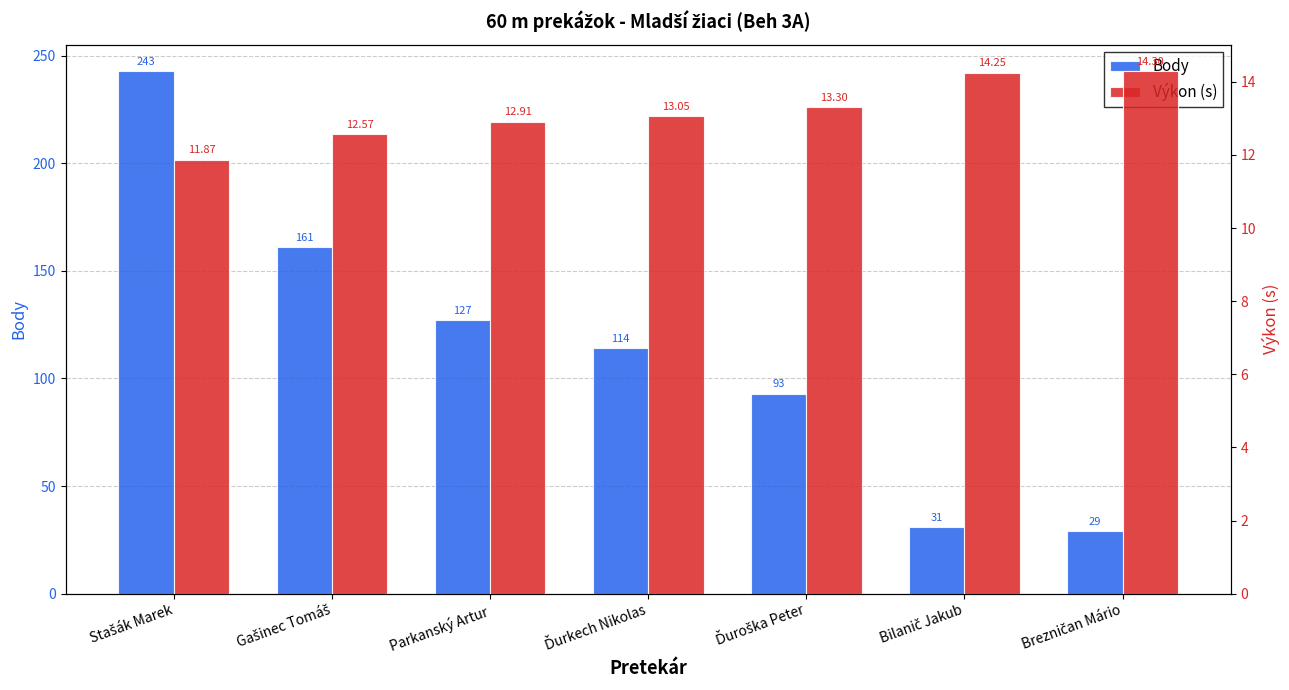

Is it true that Výkon (s) equals 25.6 at Brezničan Mário?

False